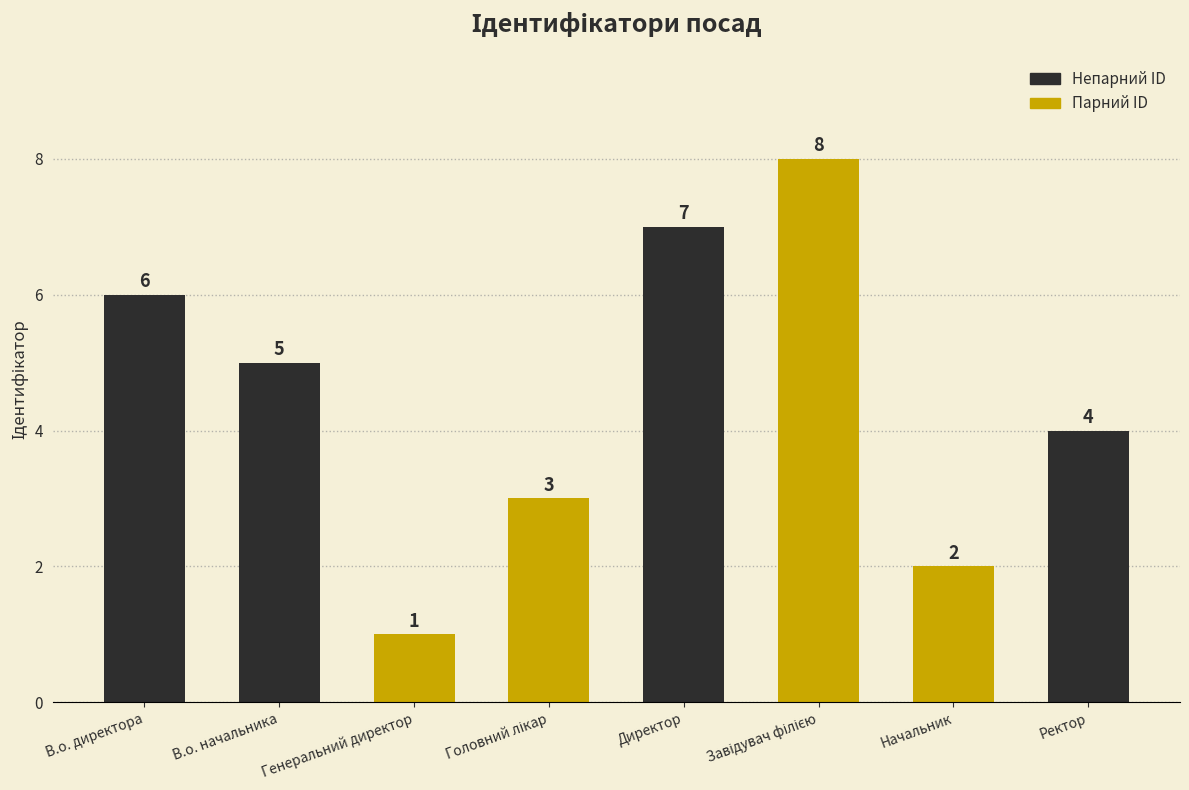

Reading left to right, list all the values displayed in this chart.

6	5	1	3	7	8	2	4